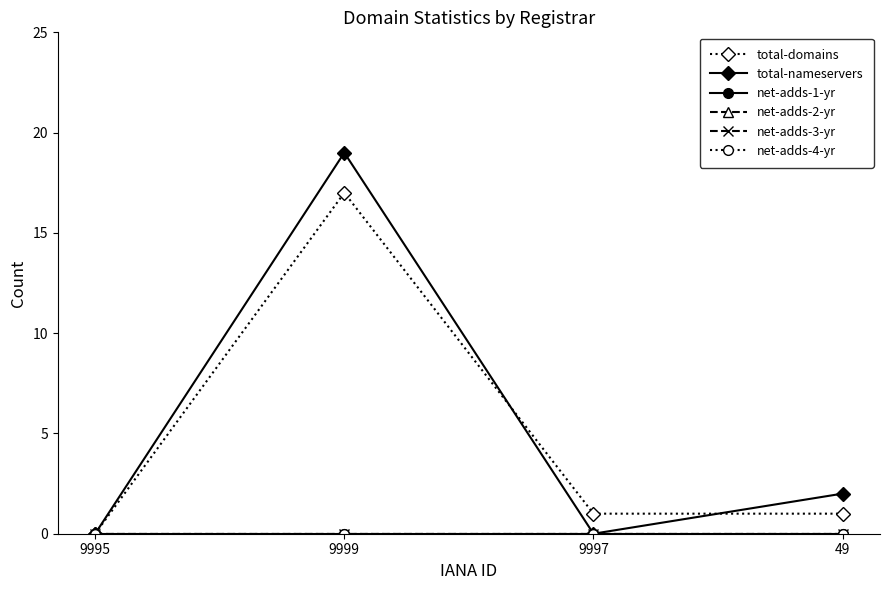

Is this an area chart (filled region under the line)?

No